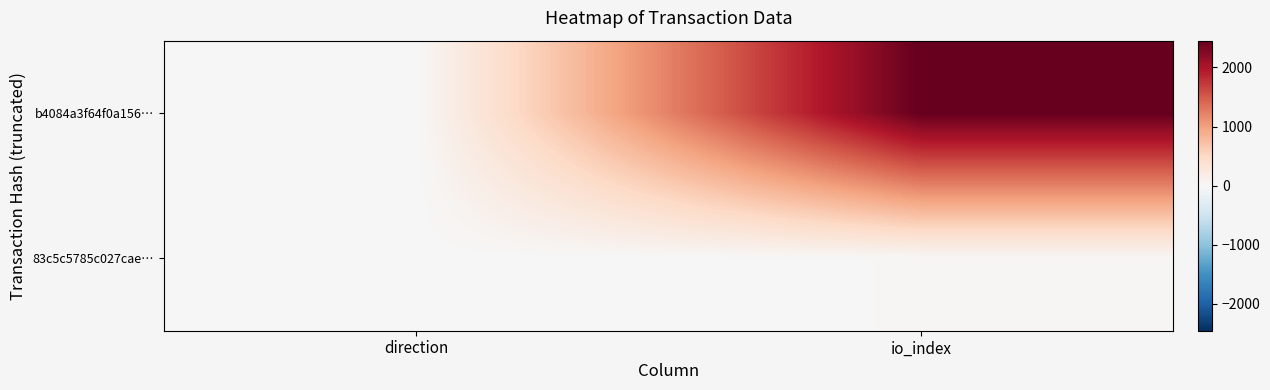

Which series has the largest total across all categories?

b4084a3f64f0a156…